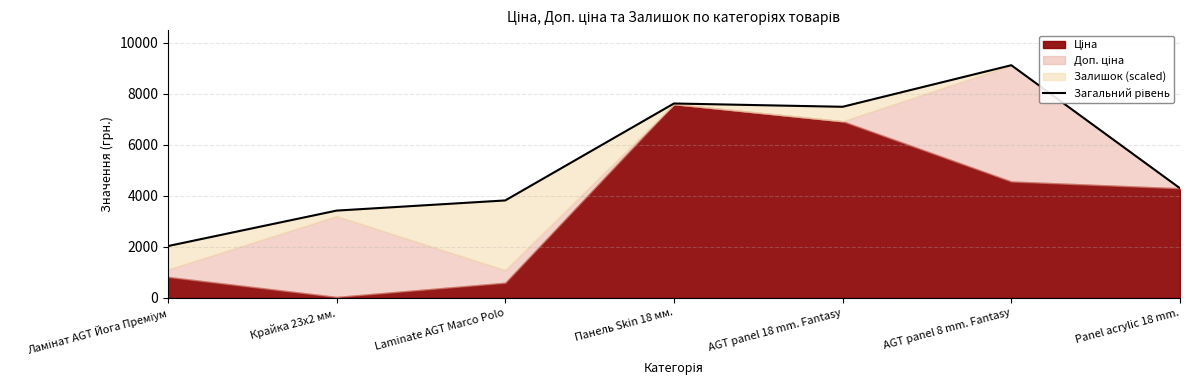

What is the greatest value displayed?

9123.7